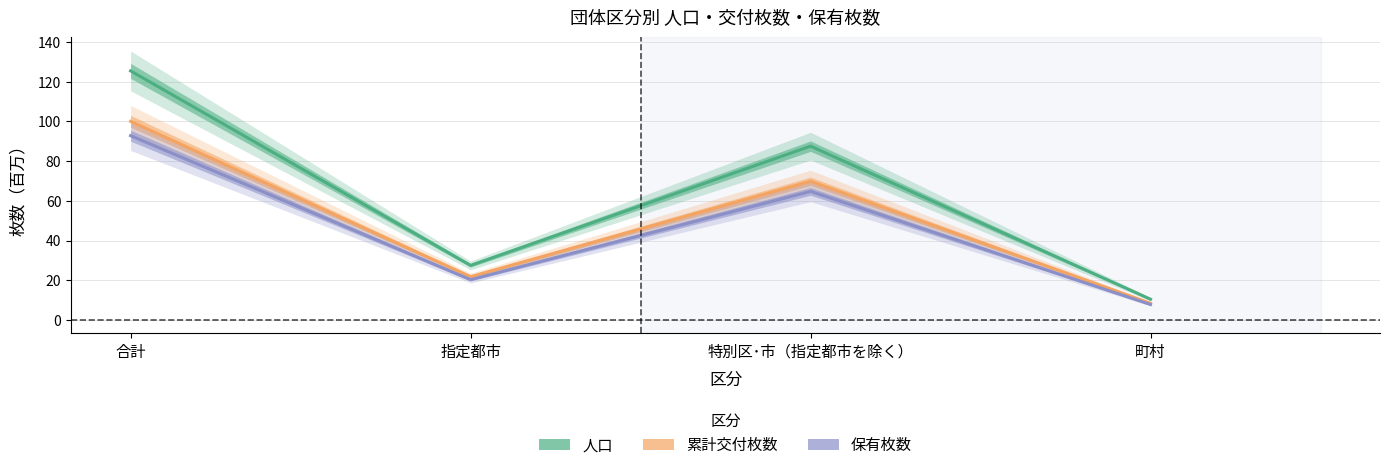

True or false: 人口 and 保有枚数 intersect in this chart.

False